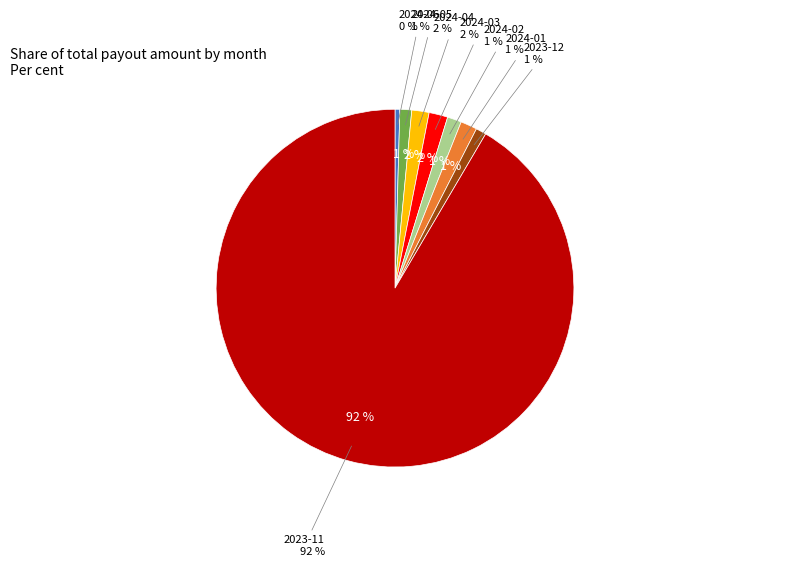

What is the smallest slice in the pie chart?

2024-06